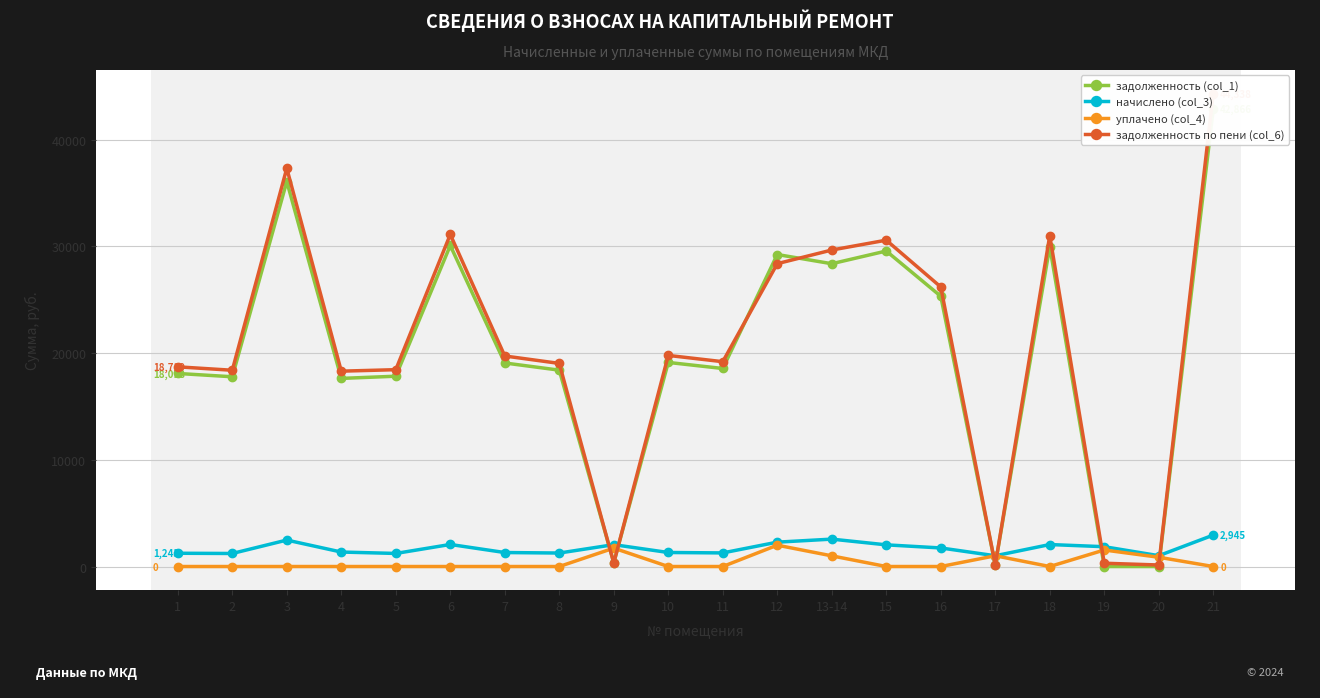

What is the value of the уплачено (col_4) point at the 19th from the left?

869.0